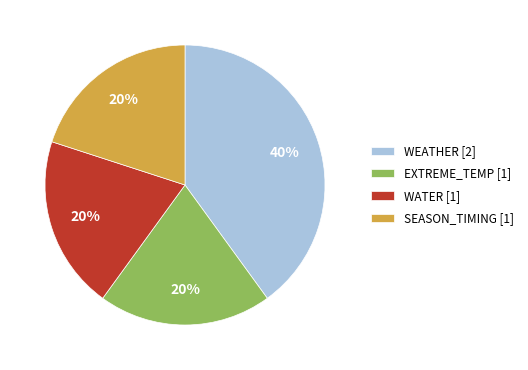

To the nearest percent, what is the difference between the largest and smallest slice percentages?

20%